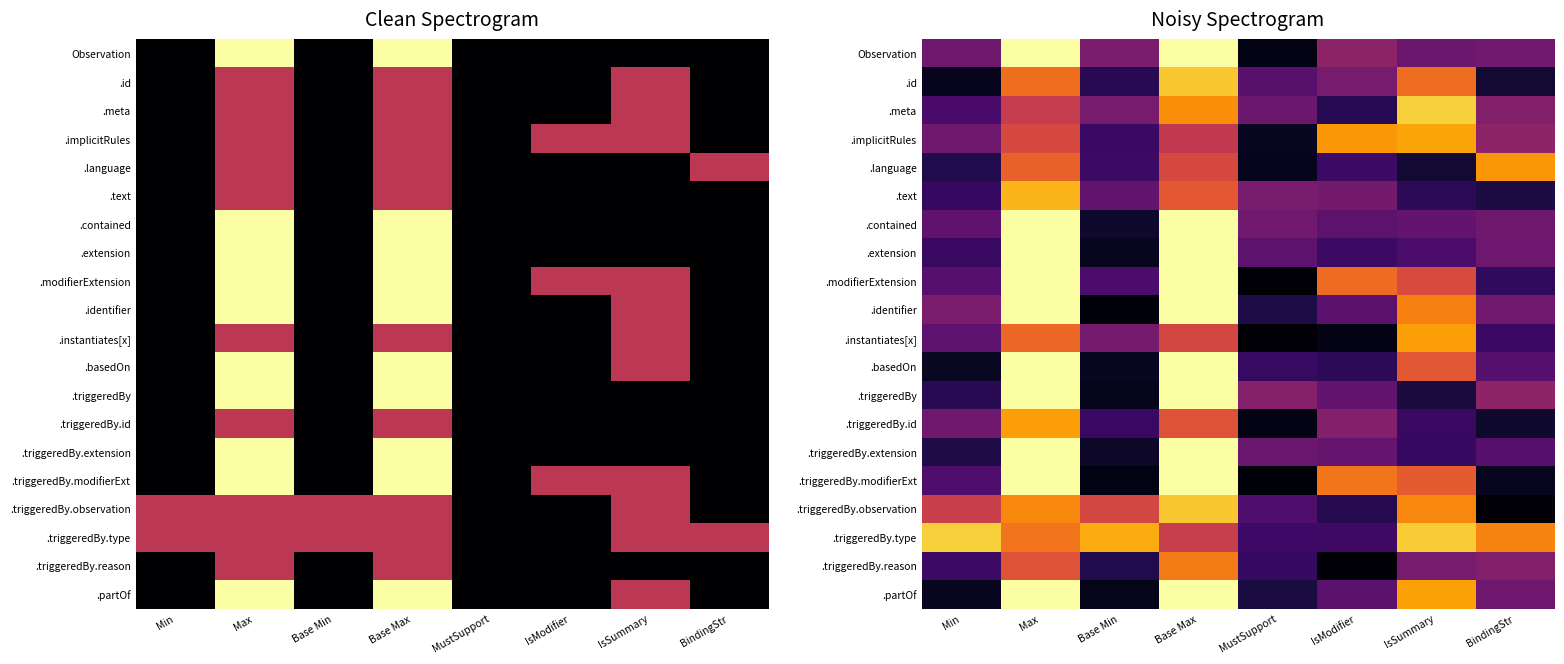

Which category has the lowest value in the .basedOn series?

Base Min